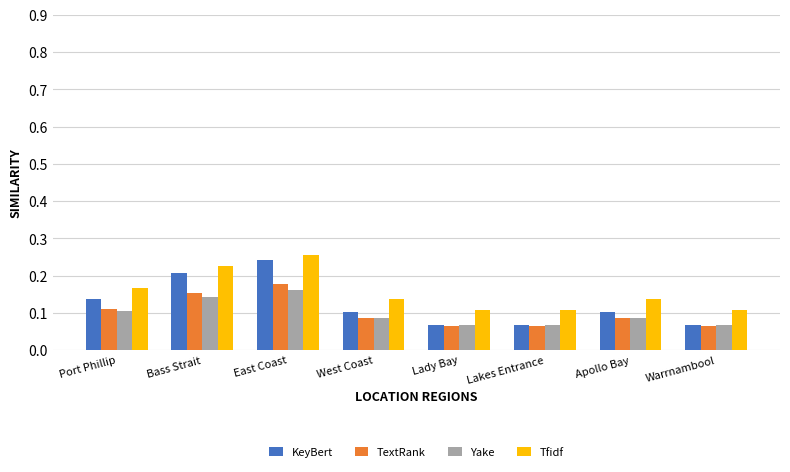

What is the sum of all KeyBert values?

1.0